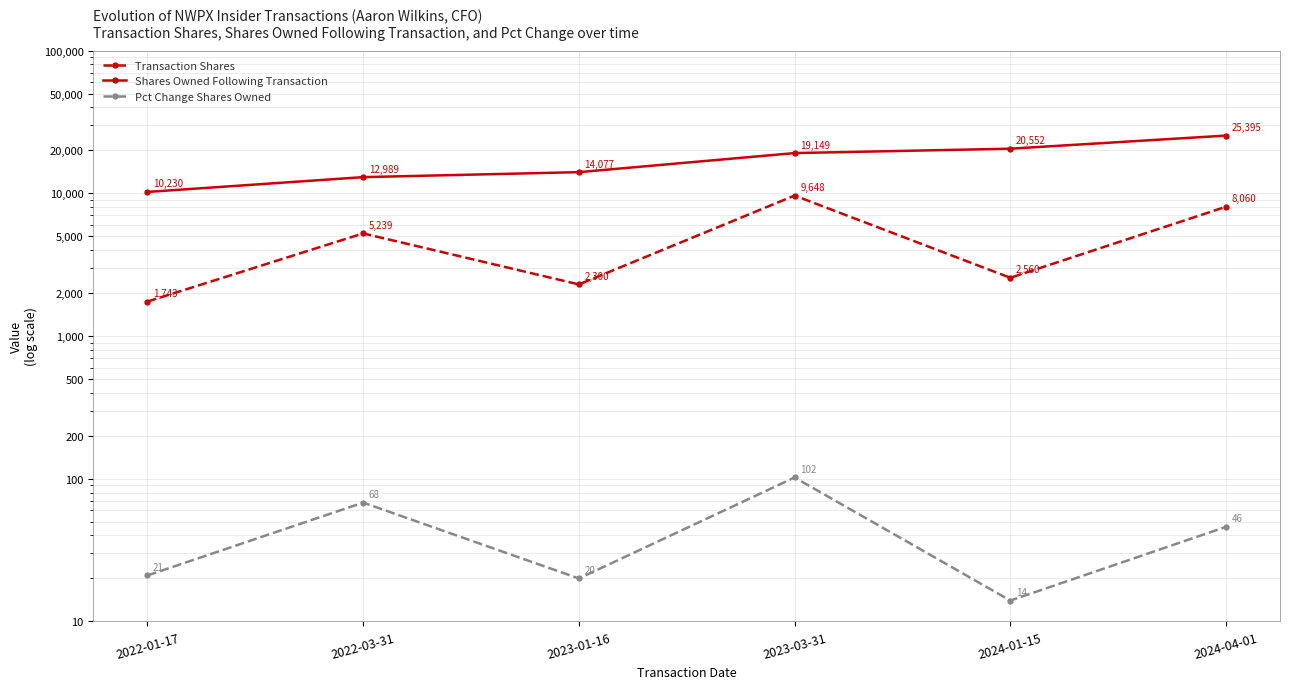

How many interior local peaks does the Transaction Shares series have?

2